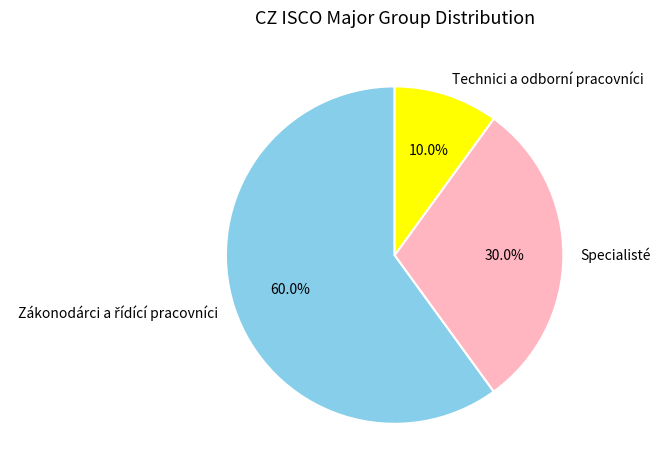

To the nearest percent, what is the difference between the largest and smallest slice percentages?

50%